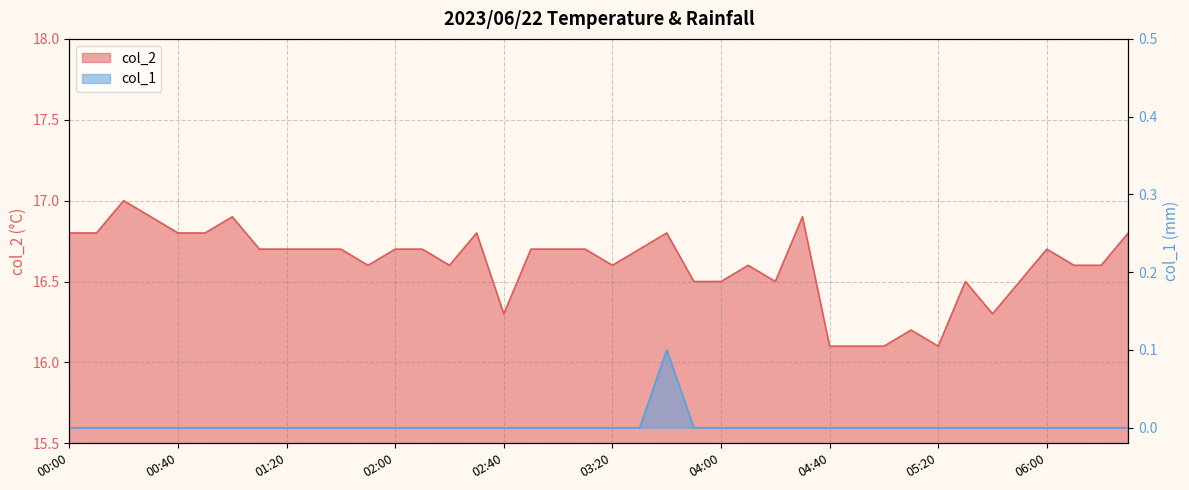

Is it true that col_2 equals 23.8 at 05:00?

False